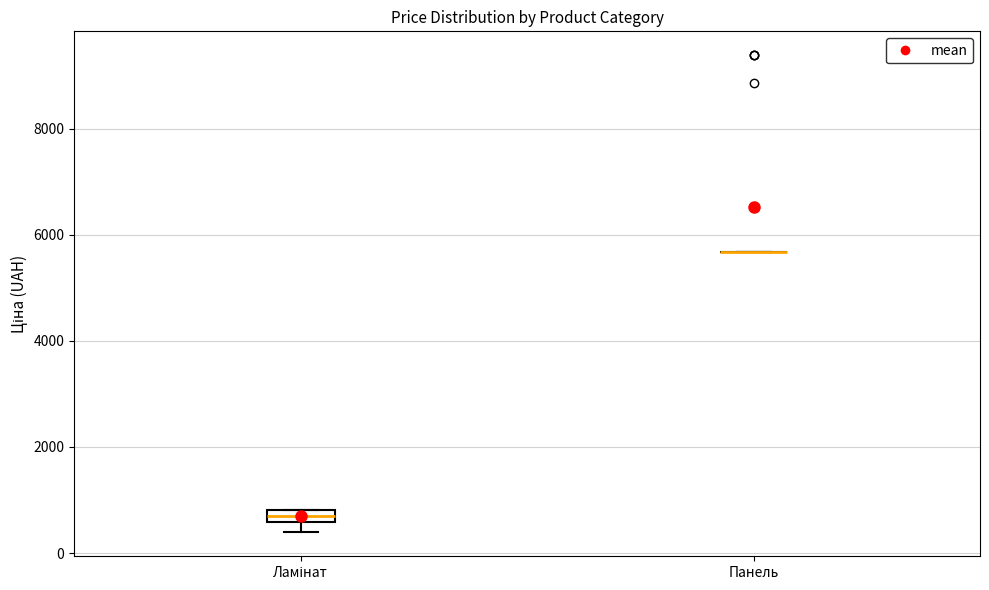

Comparing the boxes themselves (not the whiskers), which one is the tallest?

Ламінат